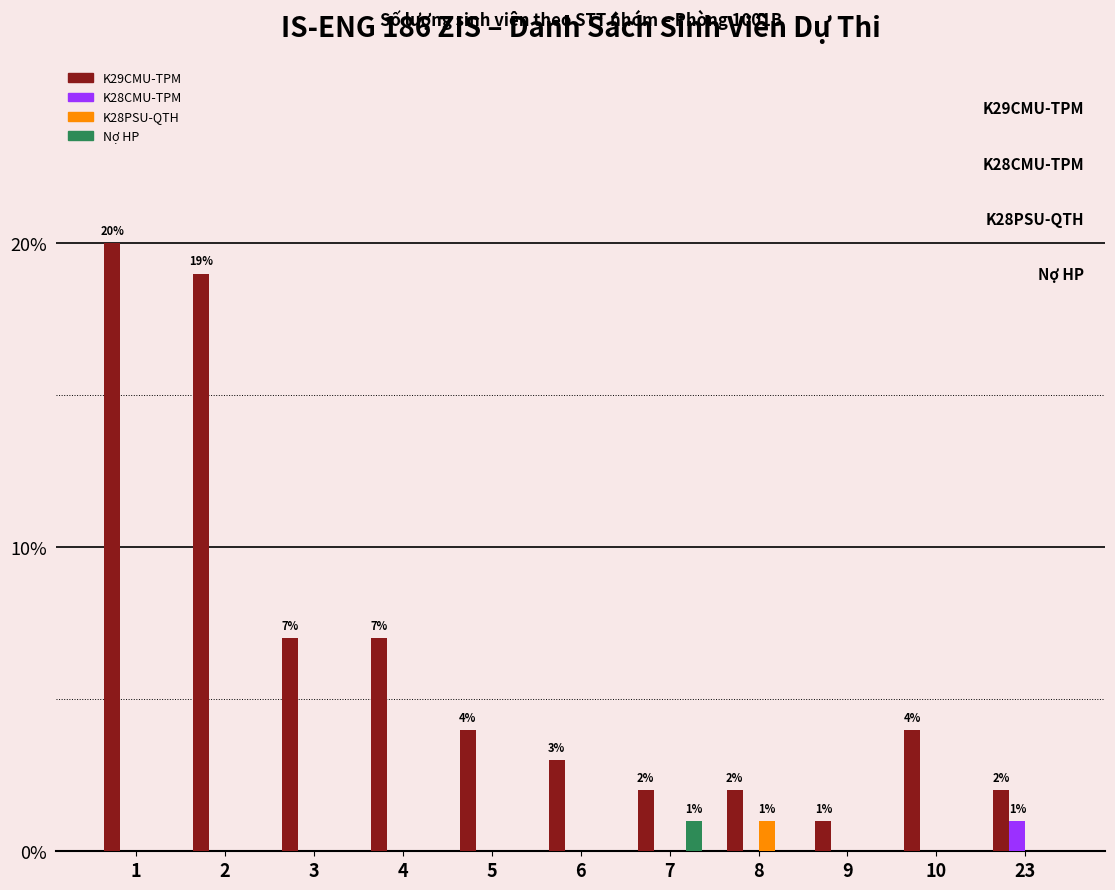

Between 1 and 5, which series saw the biggest shift?

K29CMU-TPM